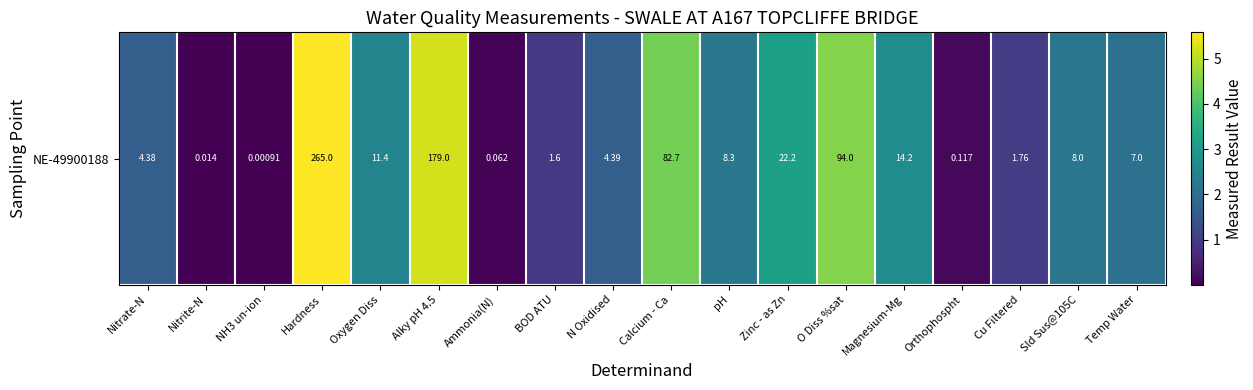

Reading left to right, list all the values displayed in this chart.

Nitrate-N=1.7	Nitrite-N=0.0	NH3 un-ion=0.0	Hardness=5.6	Oxygen Diss=2.5	Alky pH 4.5=5.2	Ammonia(N)=0.1	BOD ATU=1.0	N Oxidised=1.7	Calcium - Ca=4.4	pH=2.2	Zinc - as Zn=3.1	O Diss %sat=4.6	Magnesium-Mg=2.7	Orthophospht=0.1	Cu Filtered=1.0	Sld Sus@105C=2.2	Temp Water=2.1